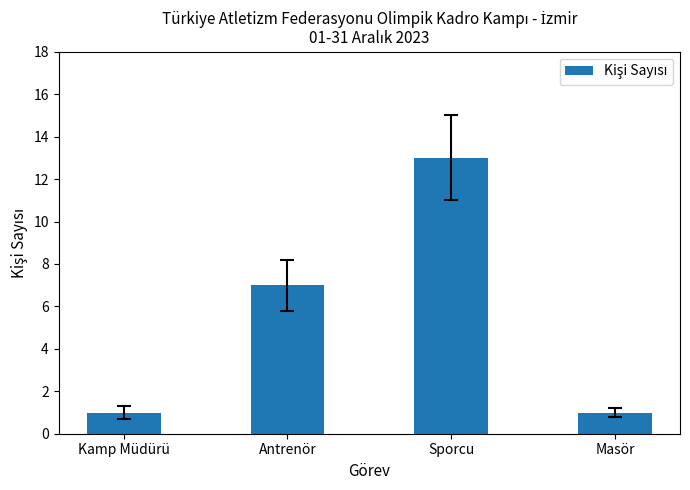

Are the bars grouped side by side (vs. stacked)?

No